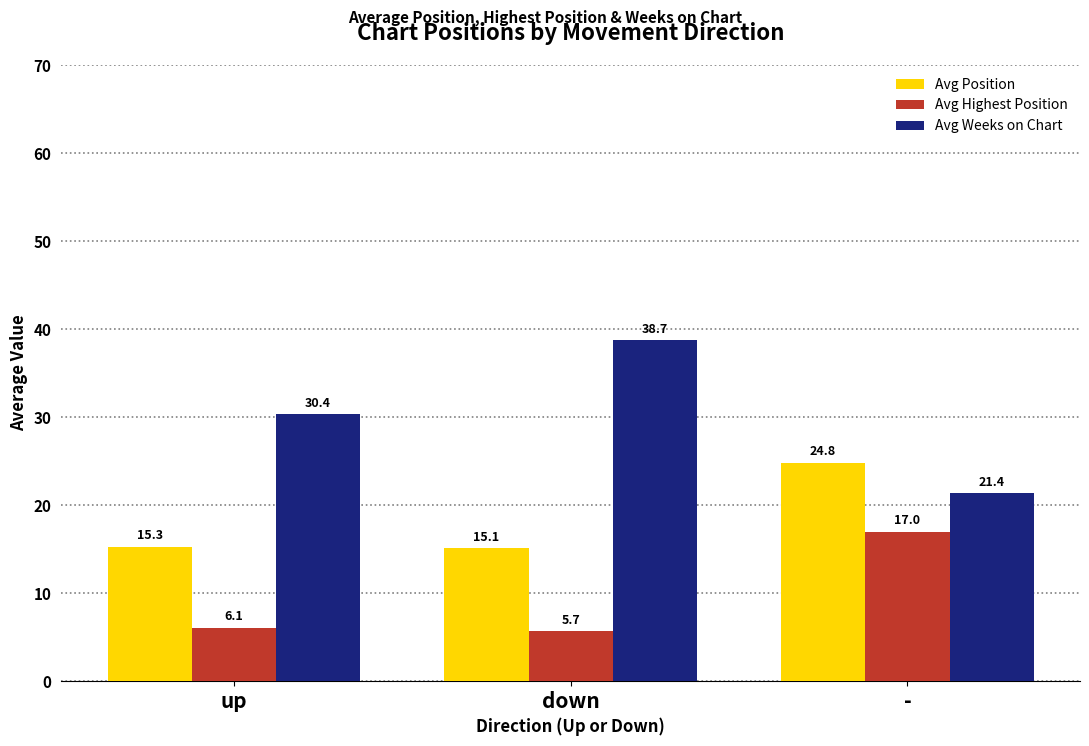

How many distinct data groups are displayed?

3